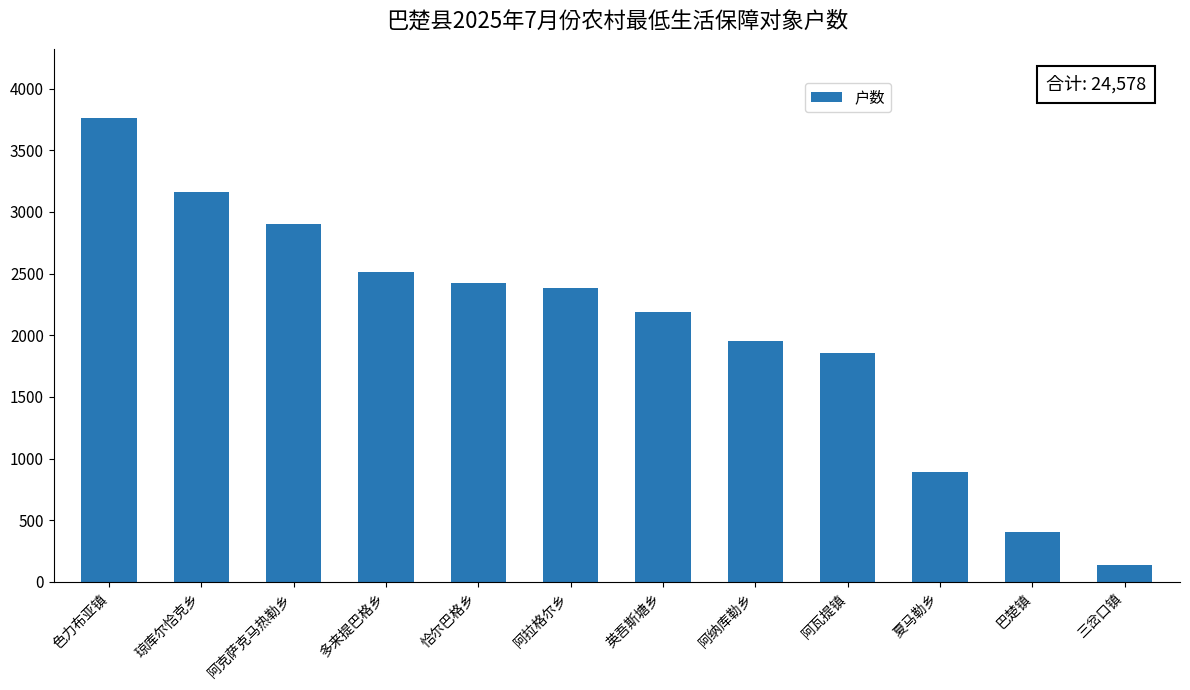

Which category has the highest value across all series?

色力布亚镇